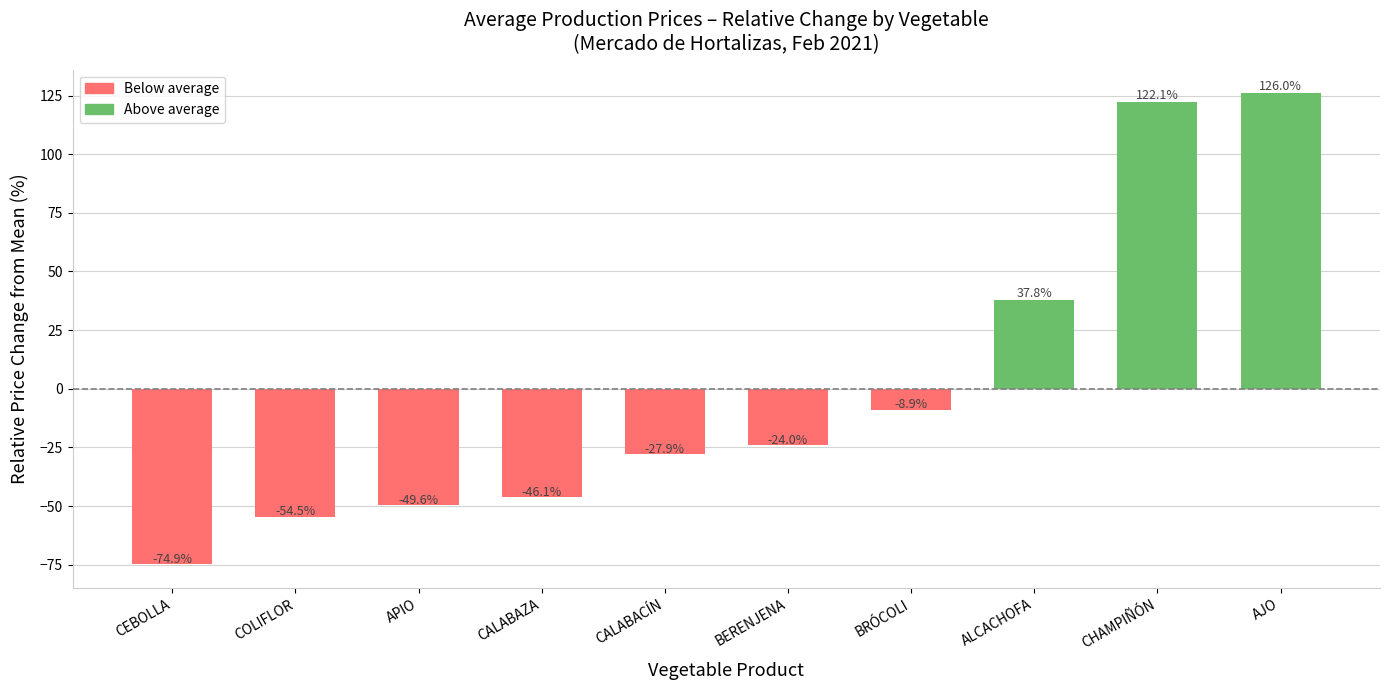

What position from the right is COLIFLOR?

9